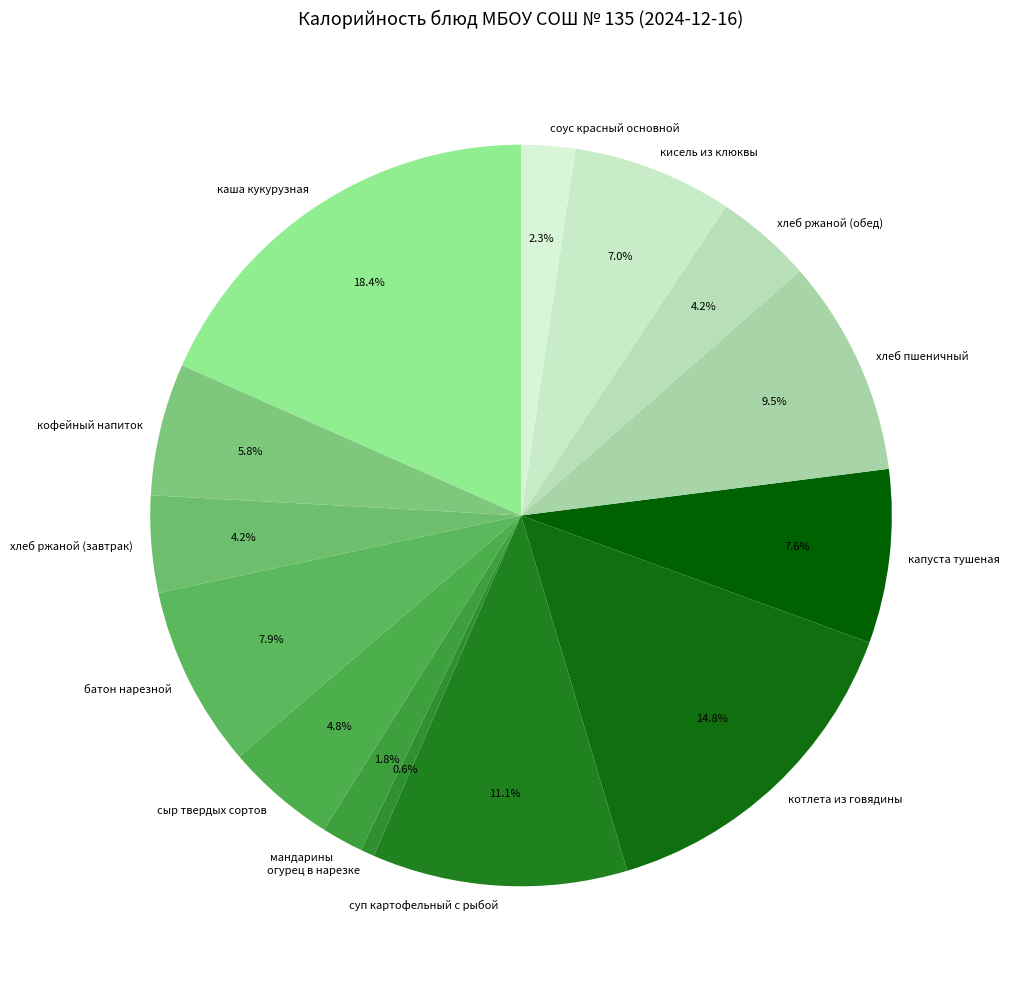

How many segments does this pie chart have?

14